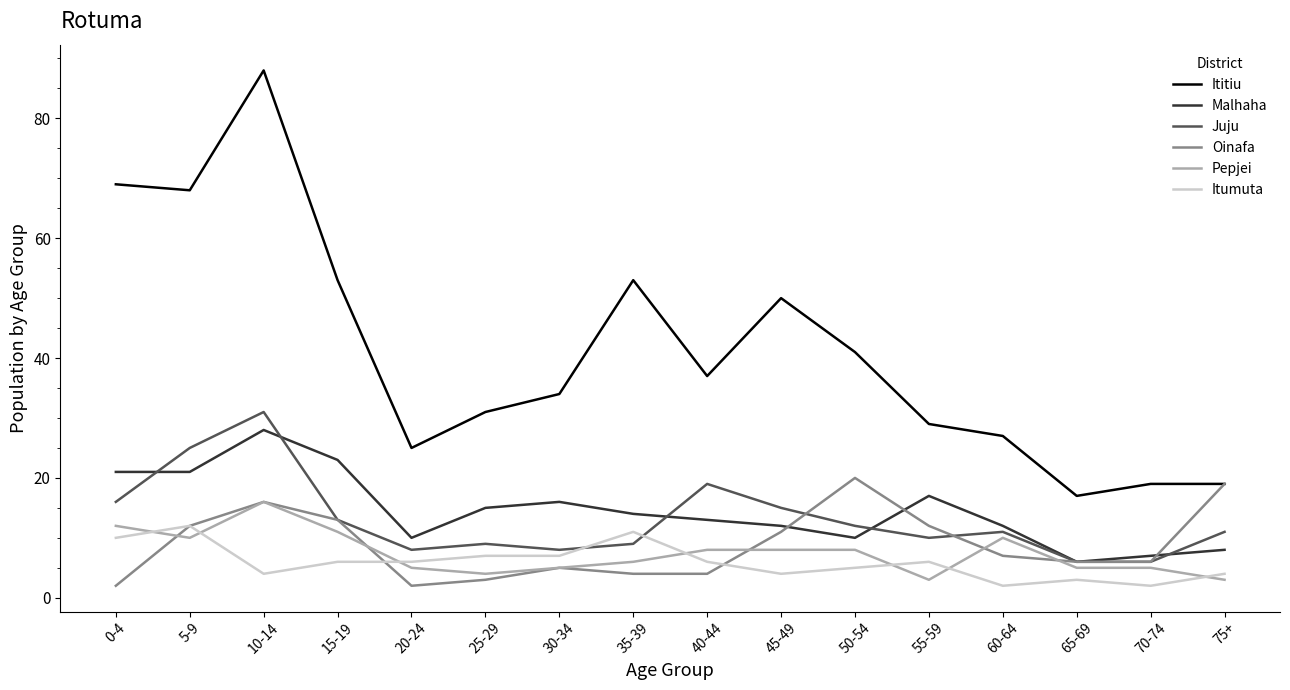

Which series has the largest range (max minus min)?

Ititiu